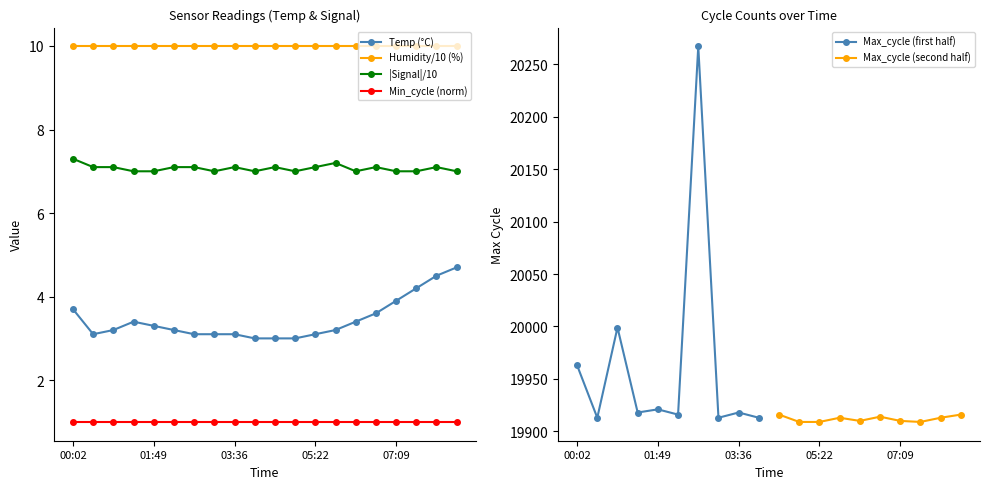

Which series changed the most between 03:36 and 04:29?

Max_cycle